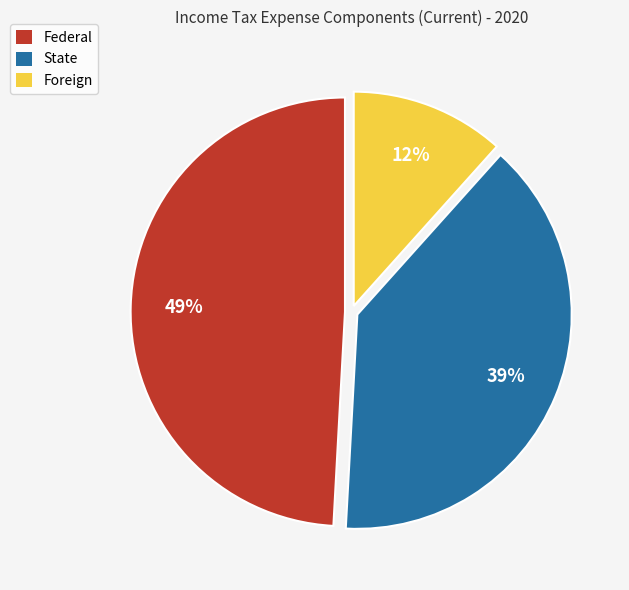

Which category has the smallest portion of the pie?

Foreign